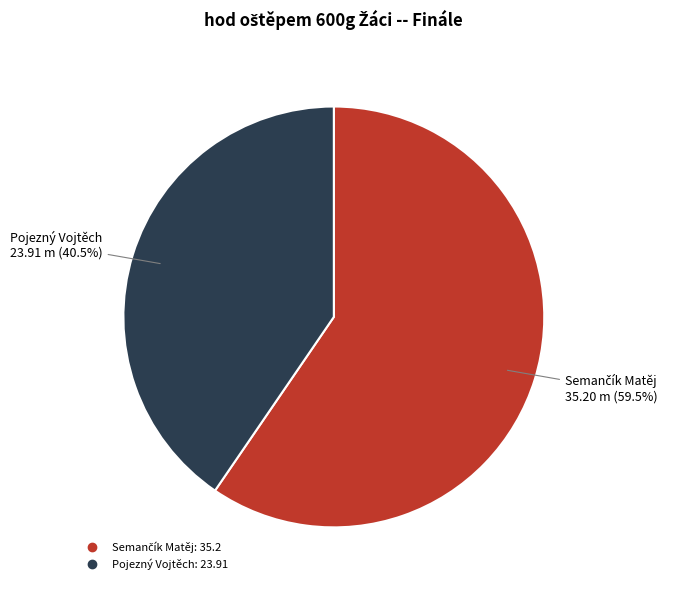

Count the number of slices in the pie.

2